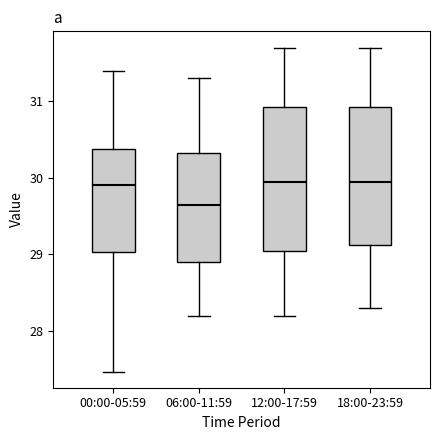

Where does the upper whisker of the box for 18:00-23:59 end on the y-axis? The values are not printed on the chart, so give them approximately, as read against the axis.

31.7